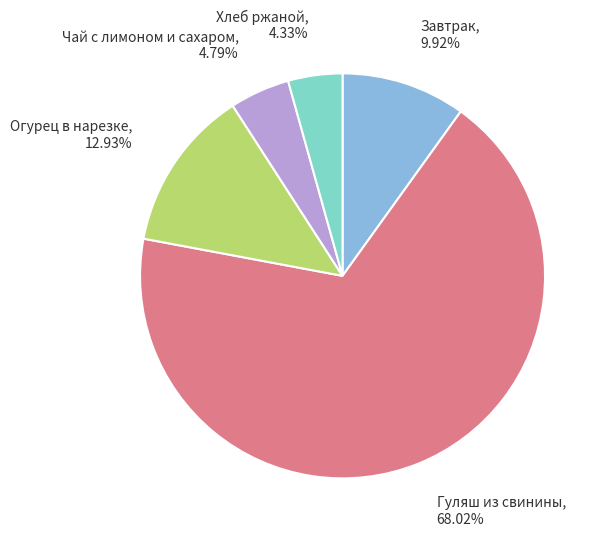

Does any single category account for the majority?

Yes